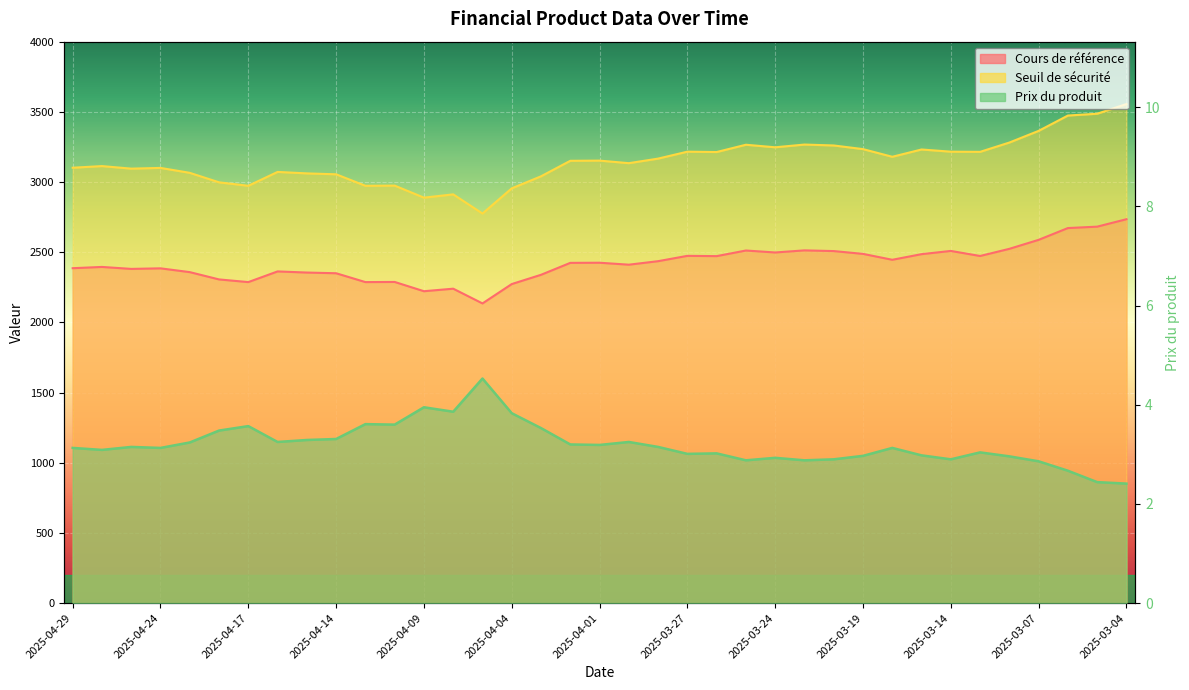

Reading left to right, transcribe all the data shown in this chart.

Cours de référence: 2386.0	2395.0	2381.0	2385.0	2358.0	2306.0	2287.0	2363.0	2355.0	2350.0	2287.0	2288.0	2222.0	2240.0	2135.0	2273.0	2339.0	2424.0	2425.0	2411.0	2436.0	2474.0	2472.0	2512.0	2498.0	2513.0	2508.0	2488.0	2446.0	2486.0	2509.0	2473.0	2524.0	2588.0	2672.0	2682.0	2735.0
Seuil de sécurité: 3101.8	3113.5	3095.3	3100.5	3065.4	2997.8	2973.1	3071.9	3061.5	3055.0	2973.1	2974.4	2888.6	2912.0	2775.5	2954.9	3040.7	3151.2	3152.5	3134.3	3166.8	3216.2	3213.6	3265.6	3247.4	3266.9	3260.4	3234.4	3179.8	3231.8	3216.2	3214.9	3281.2	3364.4	3473.6	3486.6	3555.5
Prix du produit: 3.1	3.1	3.1	3.1	3.2	3.5	3.6	3.2	3.3	3.3	3.6	3.6	4.0	3.9	4.5	3.8	3.5	3.2	3.2	3.2	3.1	3.0	3.0	2.9	2.9	2.9	2.9	3.0	3.1	3.0	2.9	3.0	3.0	2.9	2.7	2.4	2.4